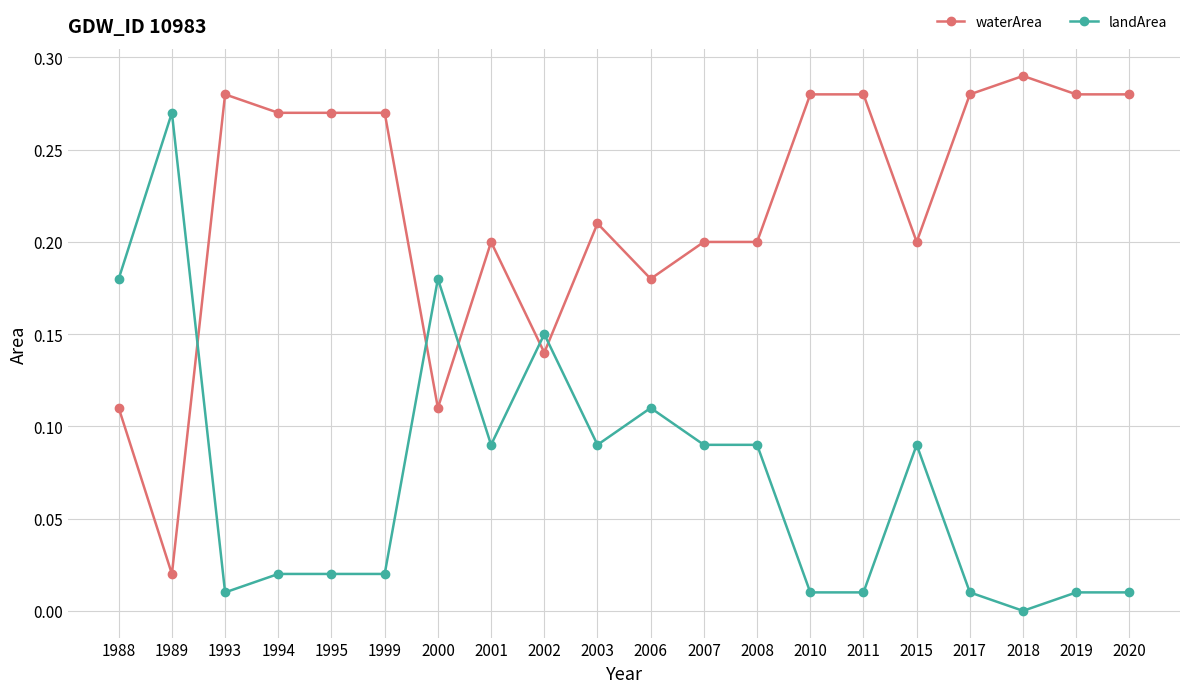

At how many categories does at least one series exceed 0?

20